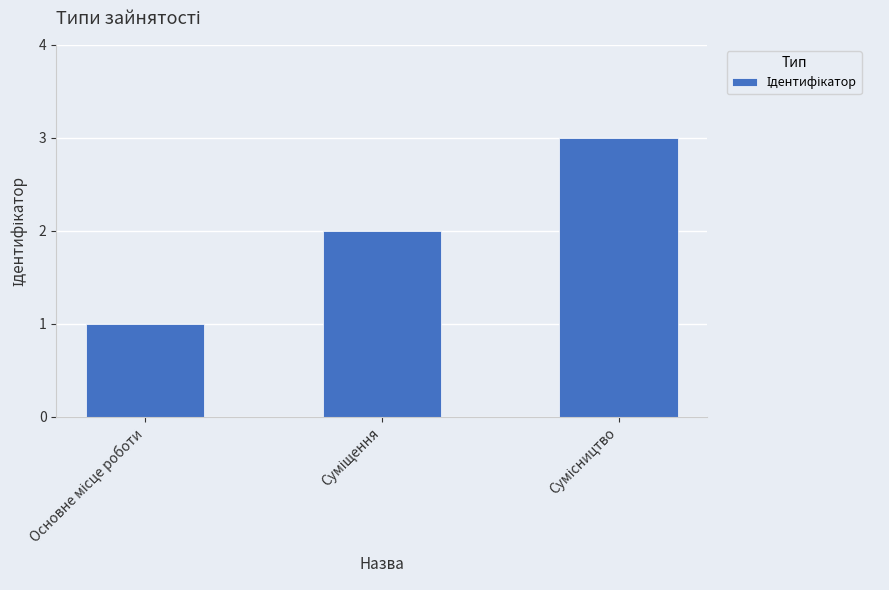

Are the bars grouped side by side (vs. stacked)?

No